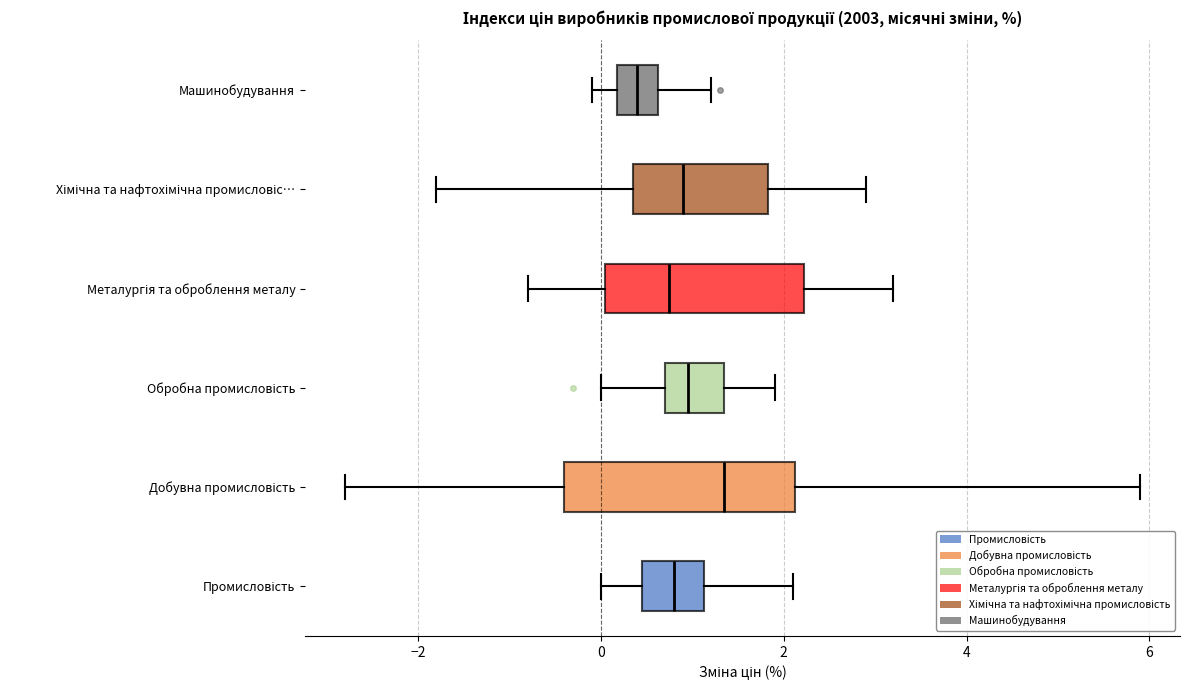

Reading bottom to top, read every box against the x-axis: the position of its median line, the range the box covers, and the ends of its whiskers. The values are not printed on the chart, so give them approximately, as read against the axis.

Промисловість: median 0.8, box 0.4 to 1.2, whiskers 0.0 to 2.2
Добувна промисловість: median 1.4, box -0.4 to 2.2, whiskers -2.8 to 6.0
Обробна промисловість: median 1.0, box 0.8 to 1.4, whiskers 0.0 to 2.0
Металургія та оброблення металу: median 0.8, box 0.0 to 2.2, whiskers -0.8 to 3.2
Хімічна та нафтохімічна промисловіс…: median 1.0, box 0.4 to 1.8, whiskers -1.8 to 3.0
Машинобудування: median 0.4, box 0.2 to 0.6, whiskers 0.0 to 1.2